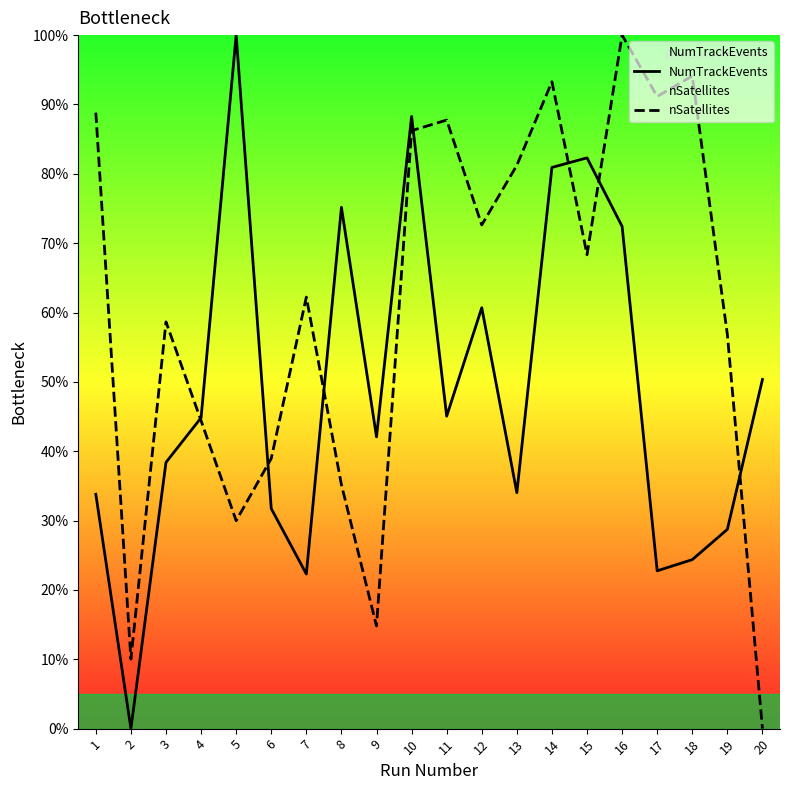

The value of nSatellites at 6 is 39.0. True or false?

True